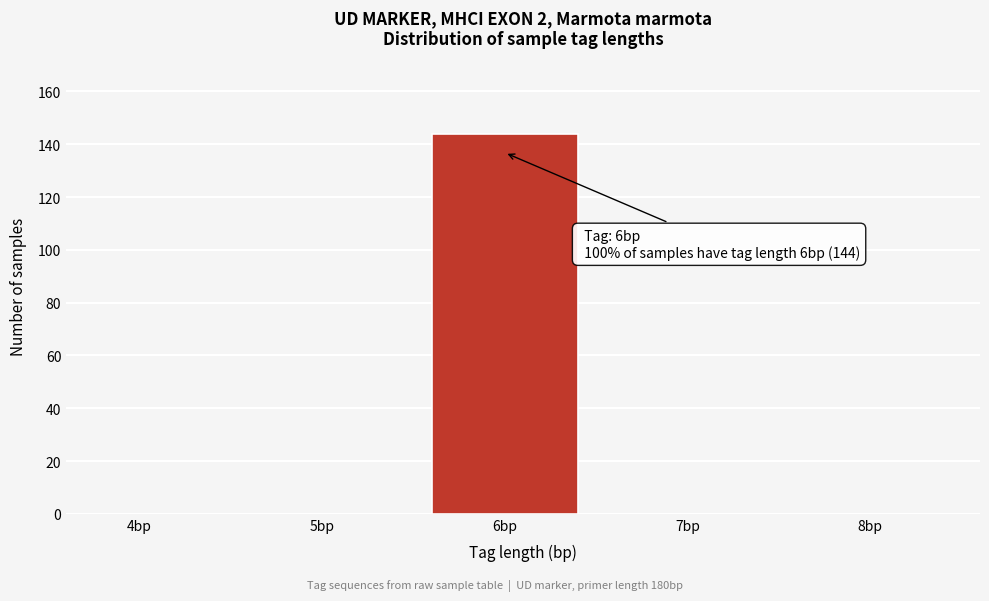

Reading left to right, what are all the values shown in this chart?

4bp=0	5bp=0	6bp=144	7bp=0	8bp=0